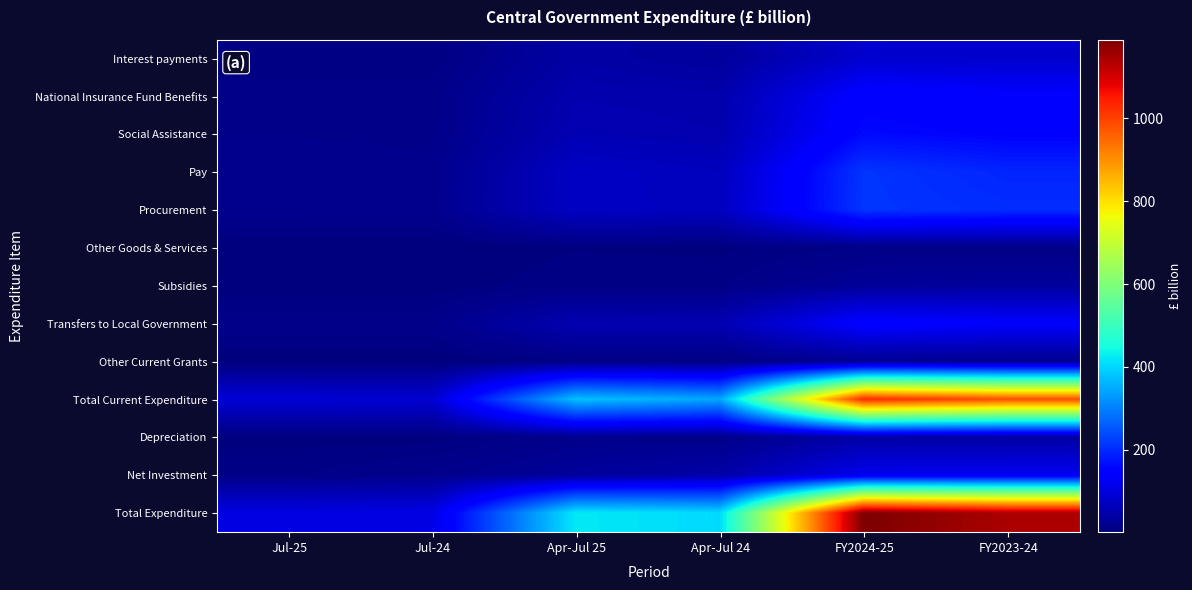

Which series has the largest total across all categories?

Total Expenditure